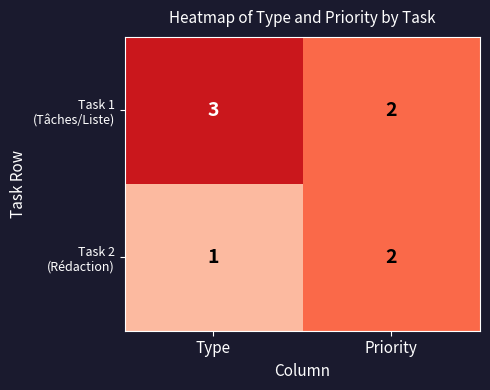

Which category has the lowest value across all series?

Type